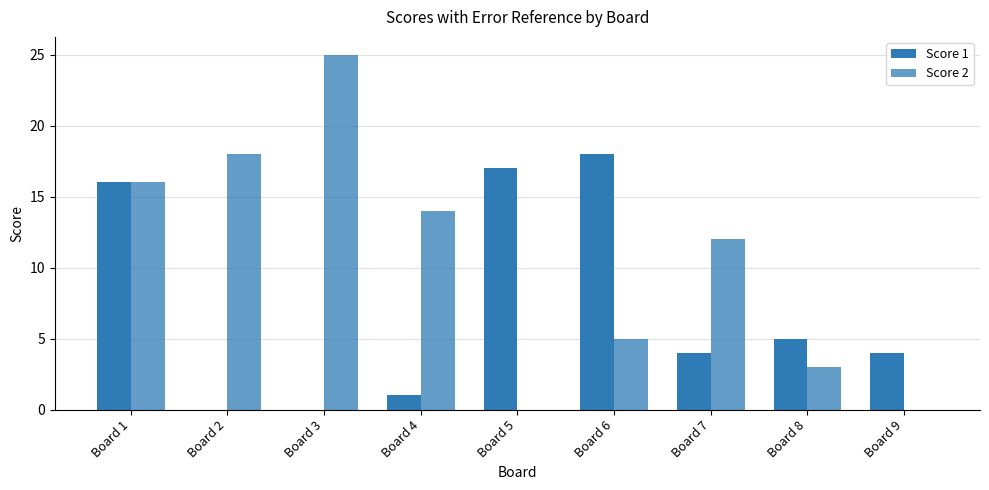

Rank the series at Board 7 from lowest to highest value.

Score 1, Score 2